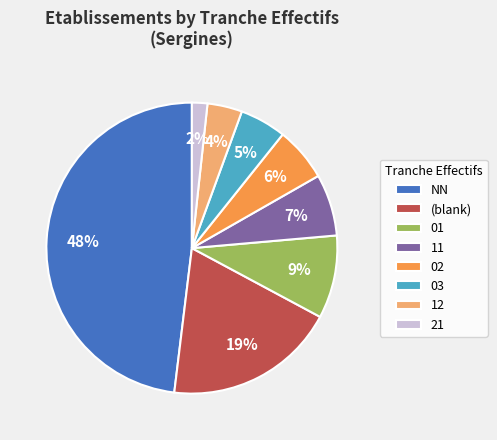

Which slice is the smallest?

21